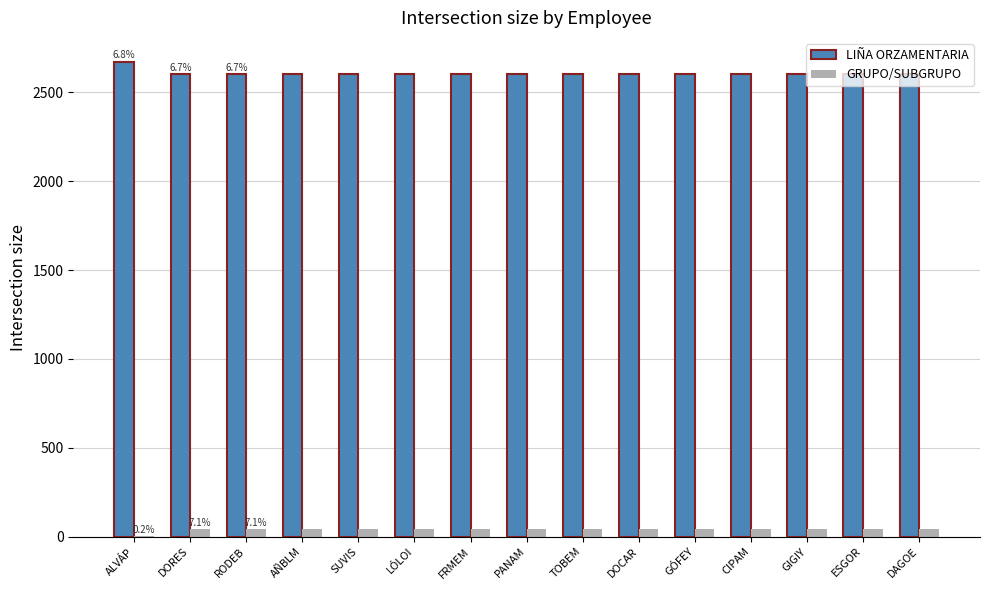

Reading right to left, list all the values displayed in this chart.

LIÑA ORZAMENTARIA: 2601	2601	2601	2601	2601	2601	2601	2601	2601	2601	2601	2601	2601	2601	2673
GRUPO/SUBGRUPO: 40	40	40	40	40	40	40	40	40	40	40	40	40	40	1